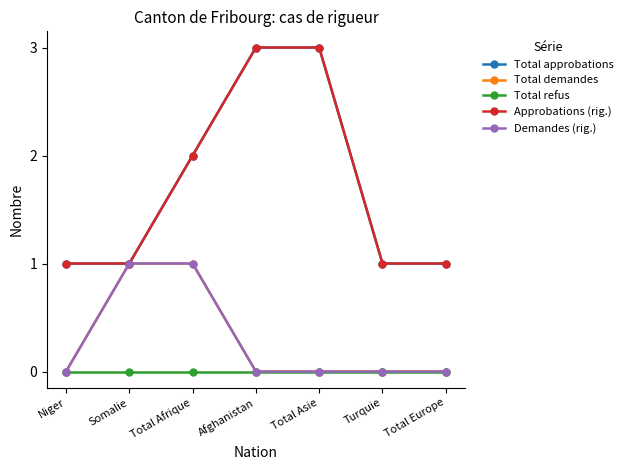

What is the average value of the Total approbations series?

2